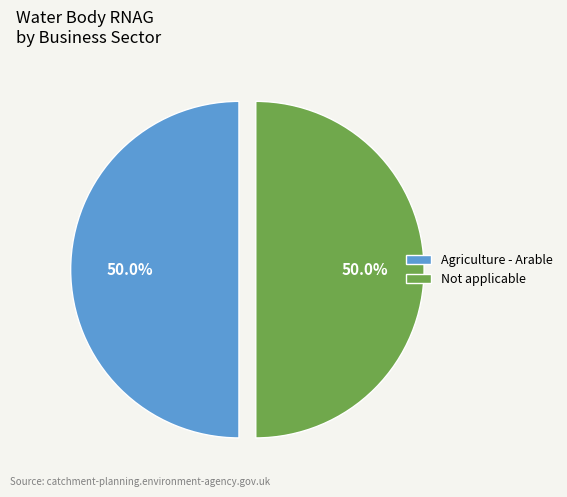

To the nearest percent, what percentage of the pie is Not applicable?

50%